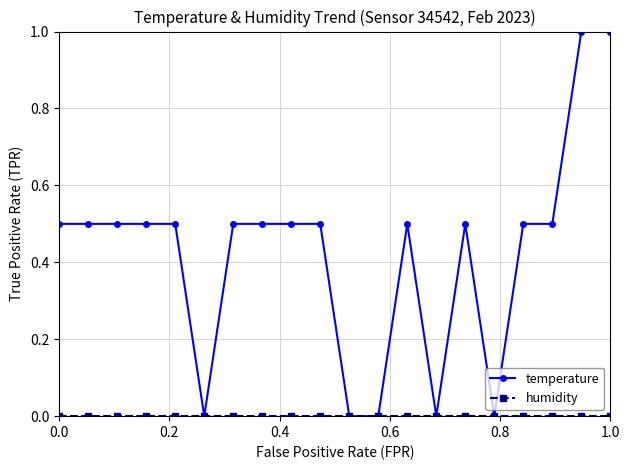

Is this an area chart (filled region under the line)?

No